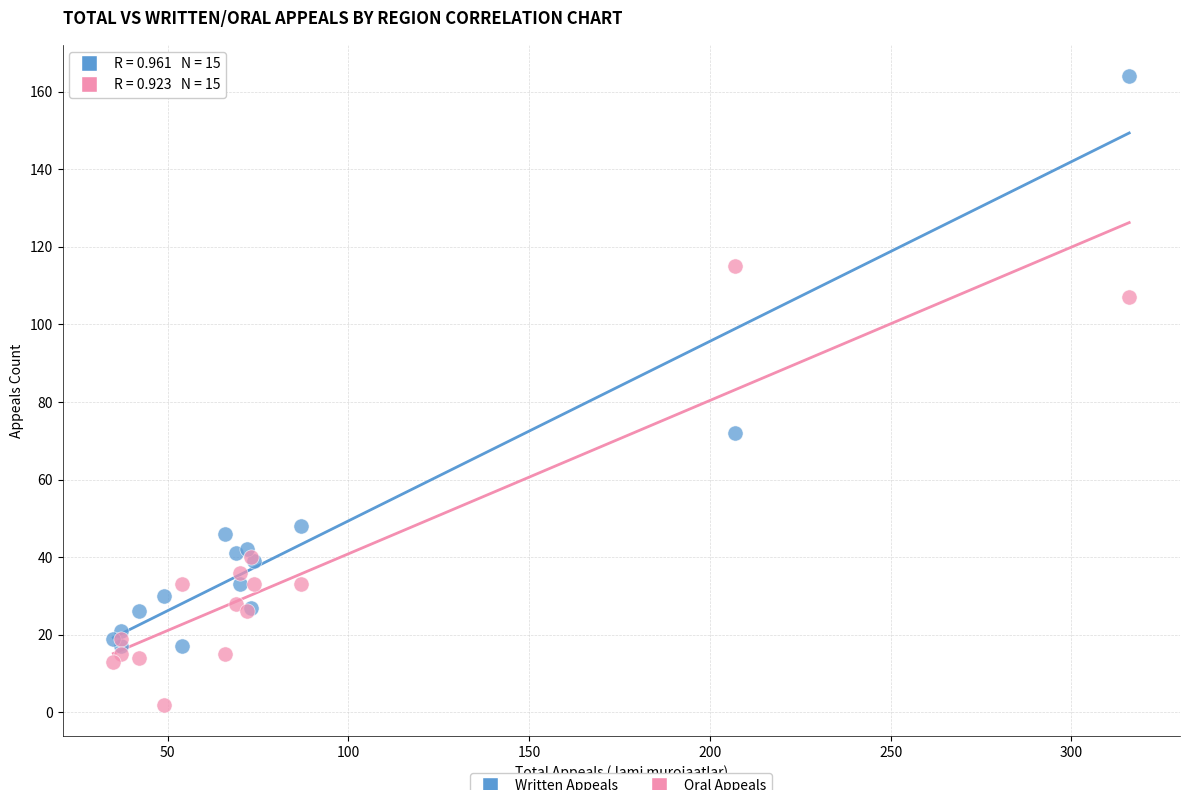

Across all series, what Y value is closest to 83?

72